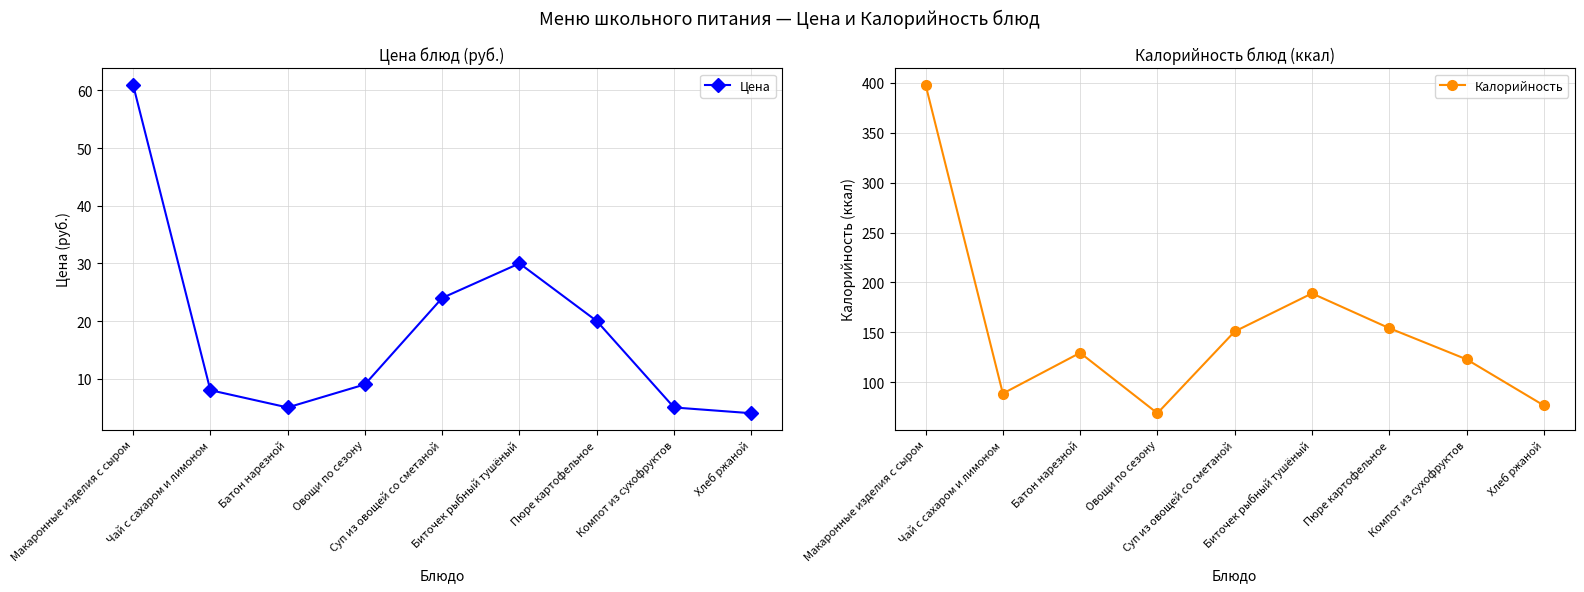

What is the maximum value for Калорийность?

398.0